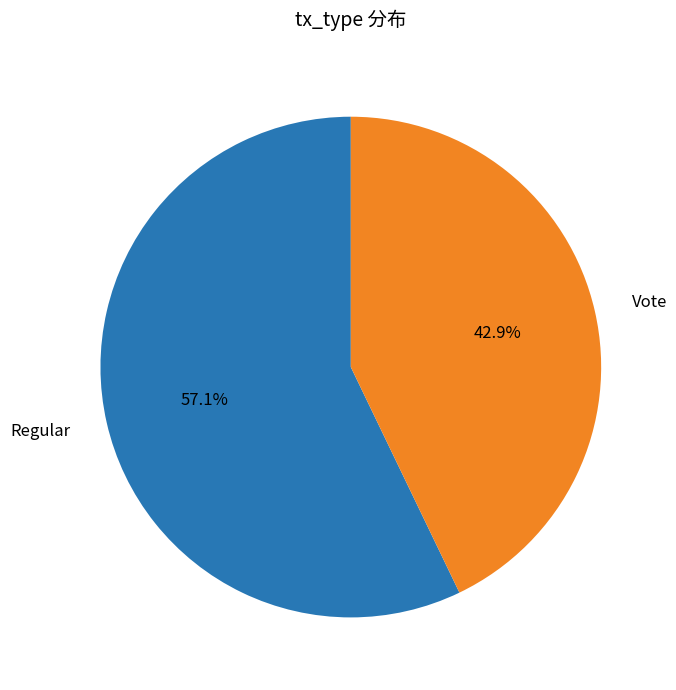

How many segments does this pie chart have?

2